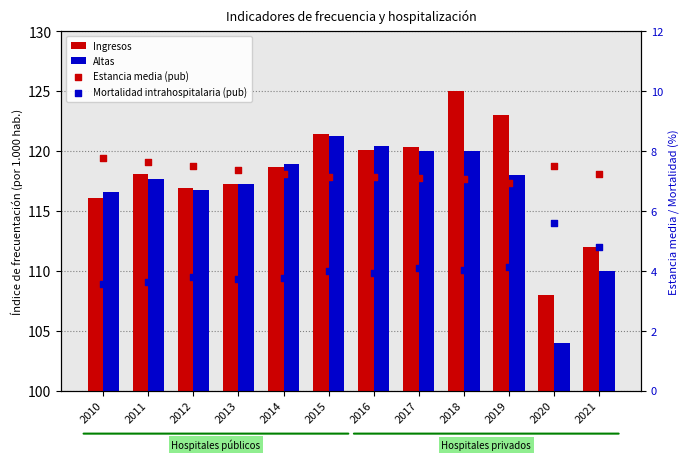

At how many categories does at least one series exceed 25?

12